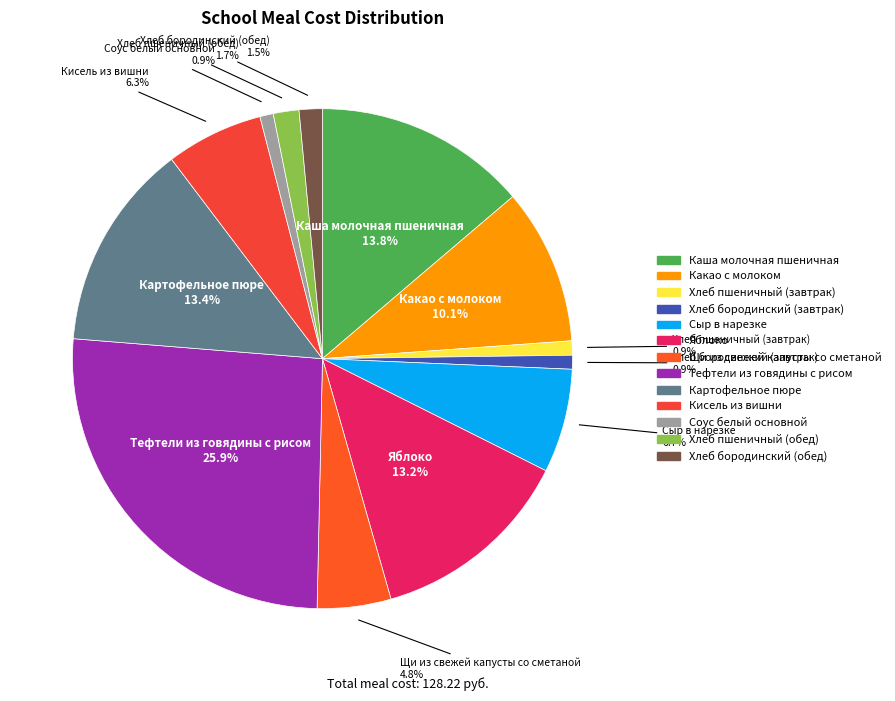

To the nearest percent, what percentage of the pie is Кисель из вишни?

6%